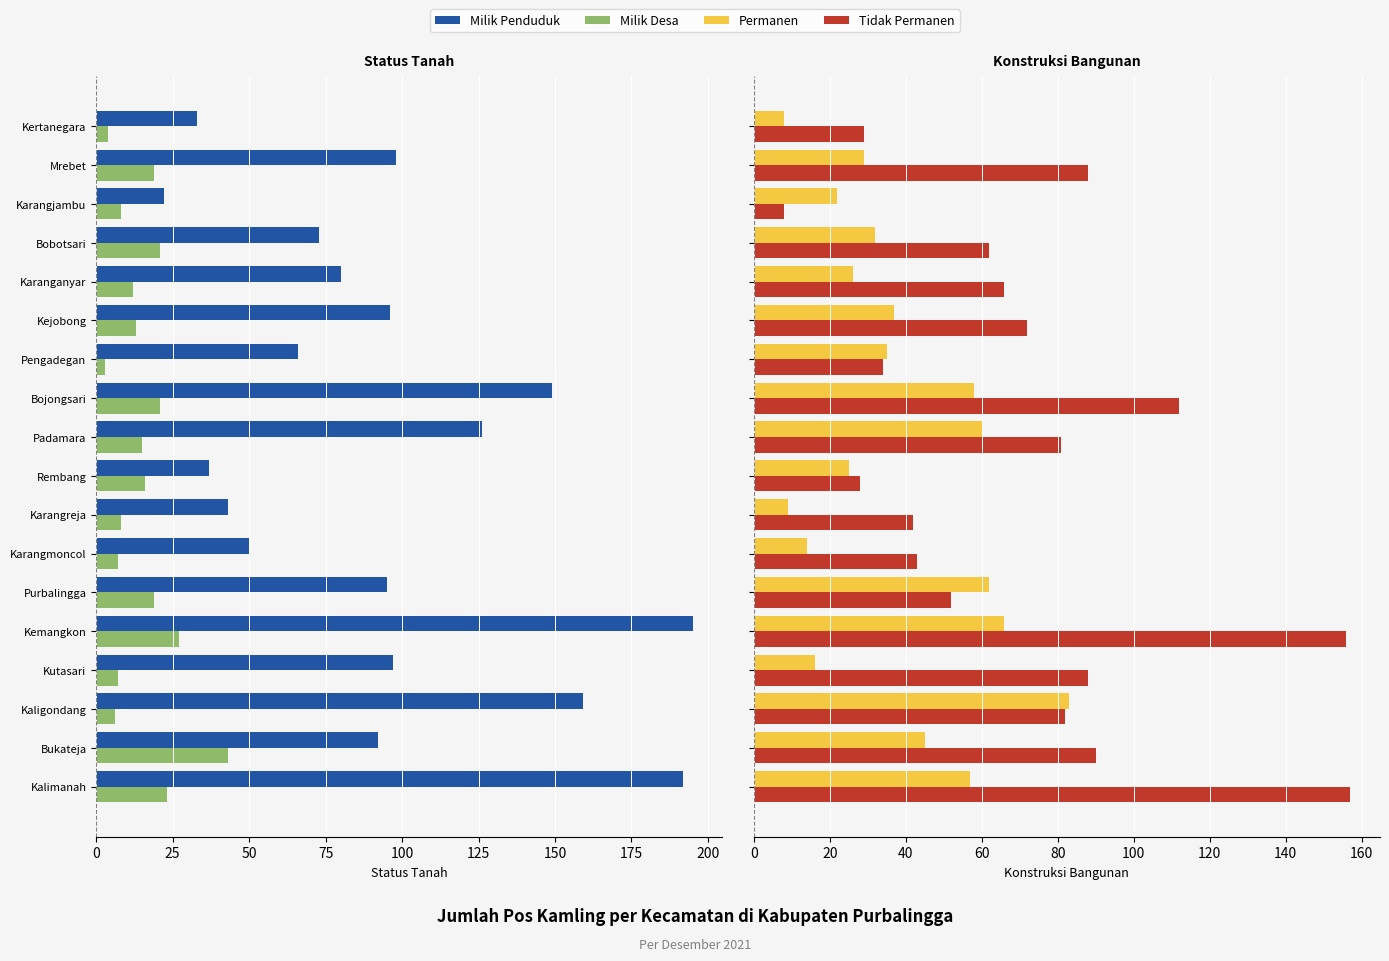

What is the spread (max minus min) of values at Karangjambu?

44